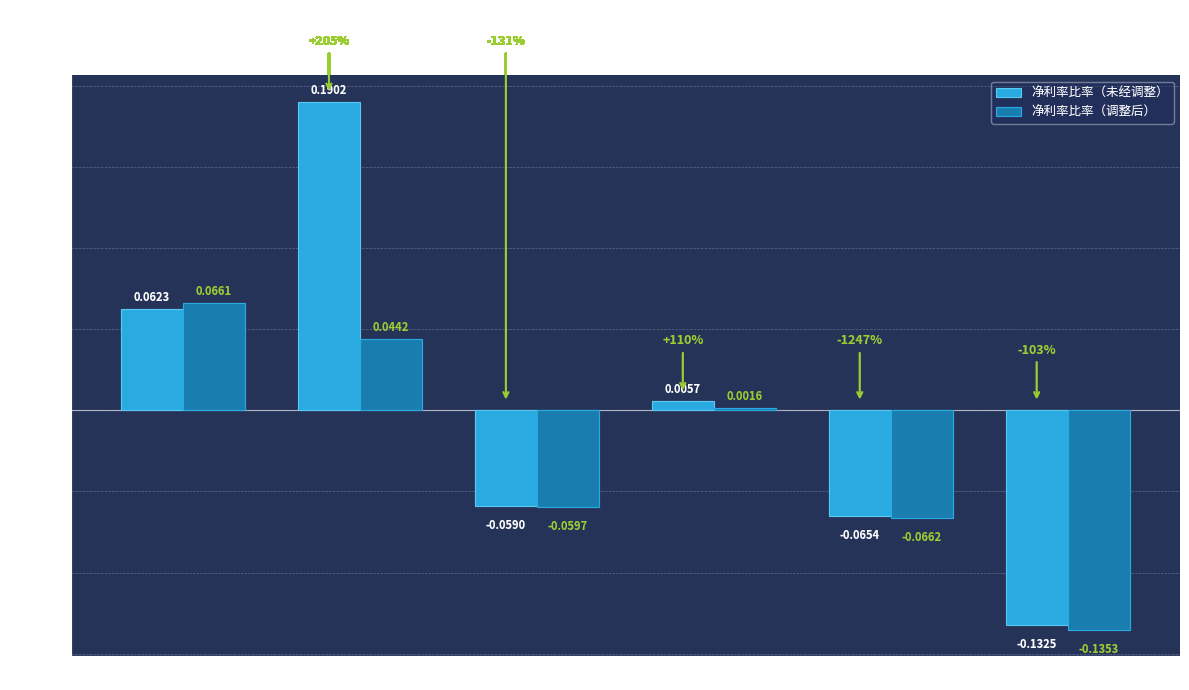

At how many categories does at least one series exceed 0?

3